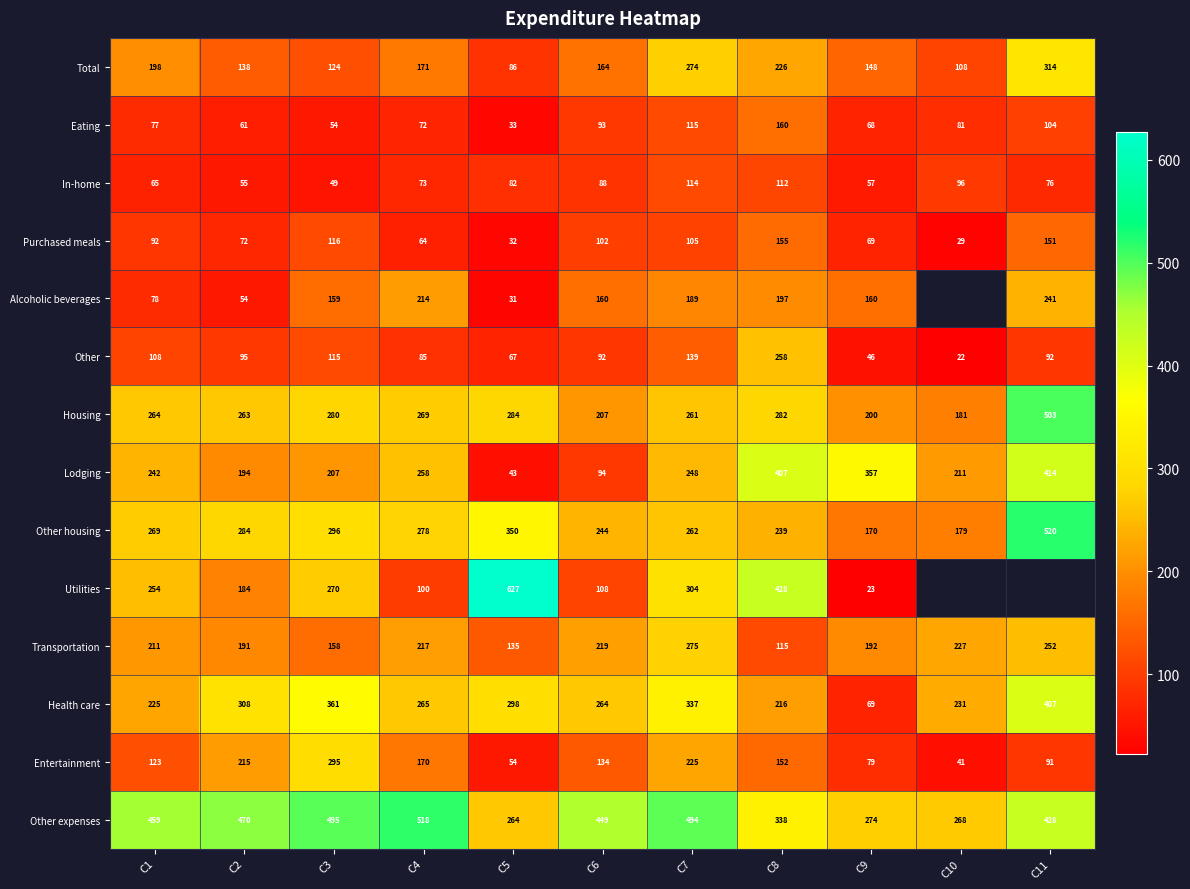

How many data points in Other housing are less than 269?

5